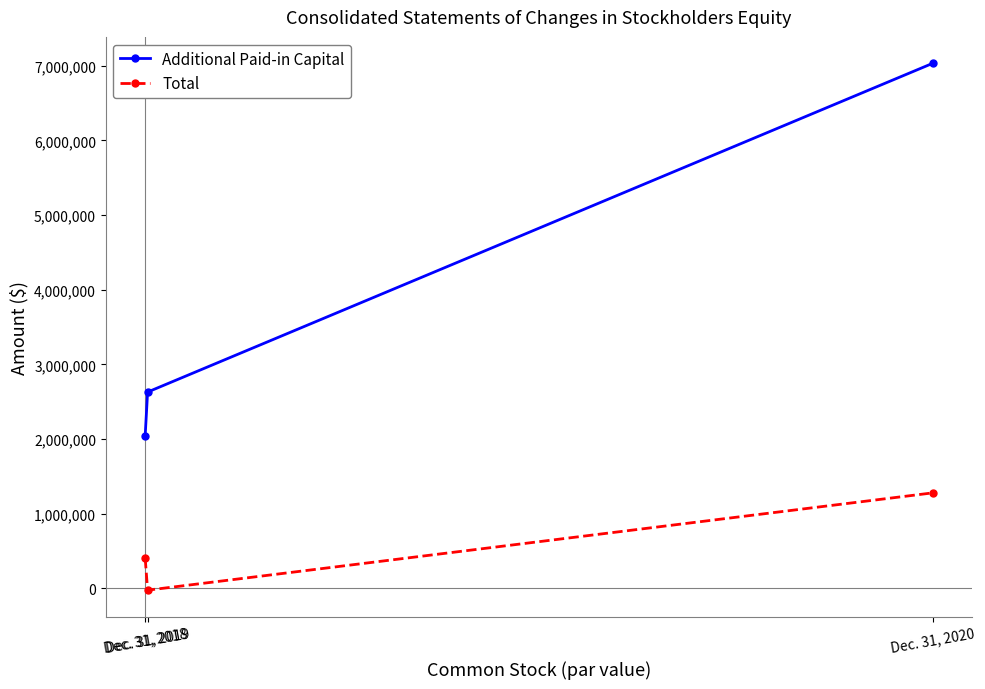

What is the sum of all Additional Paid-in Capital values?

11712663